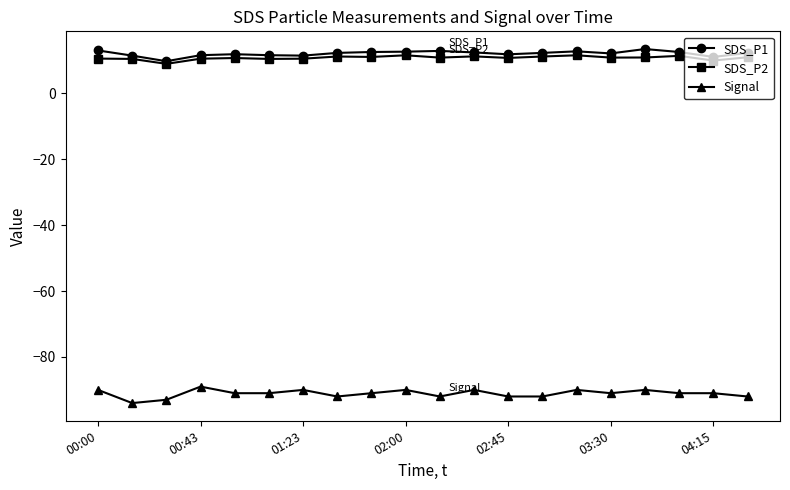

True or false: SDS_P2 and Signal intersect in this chart.

False